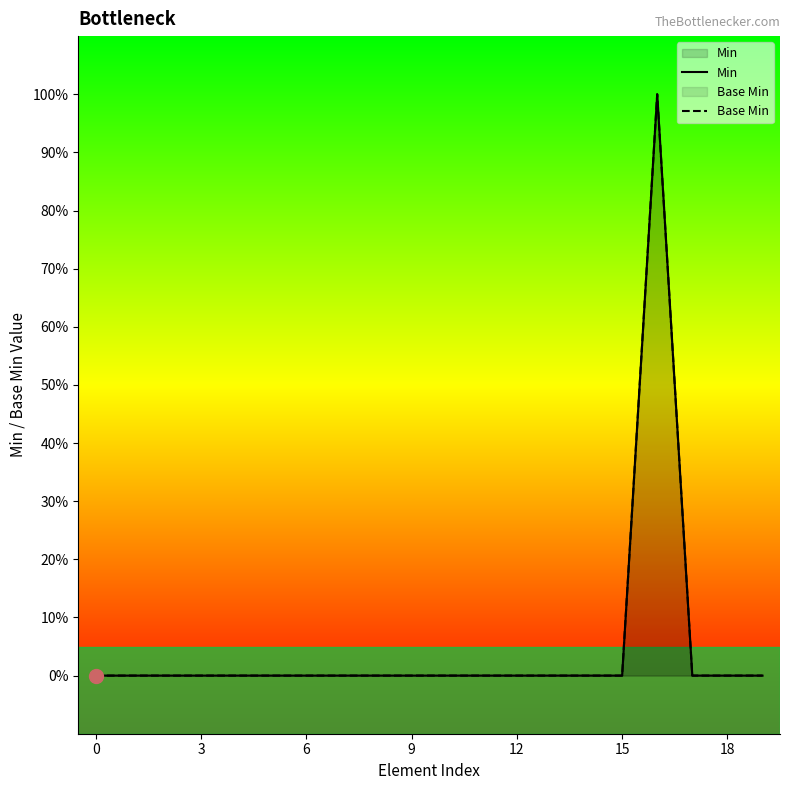

Does the chart display data point markers on the line(s)?

No